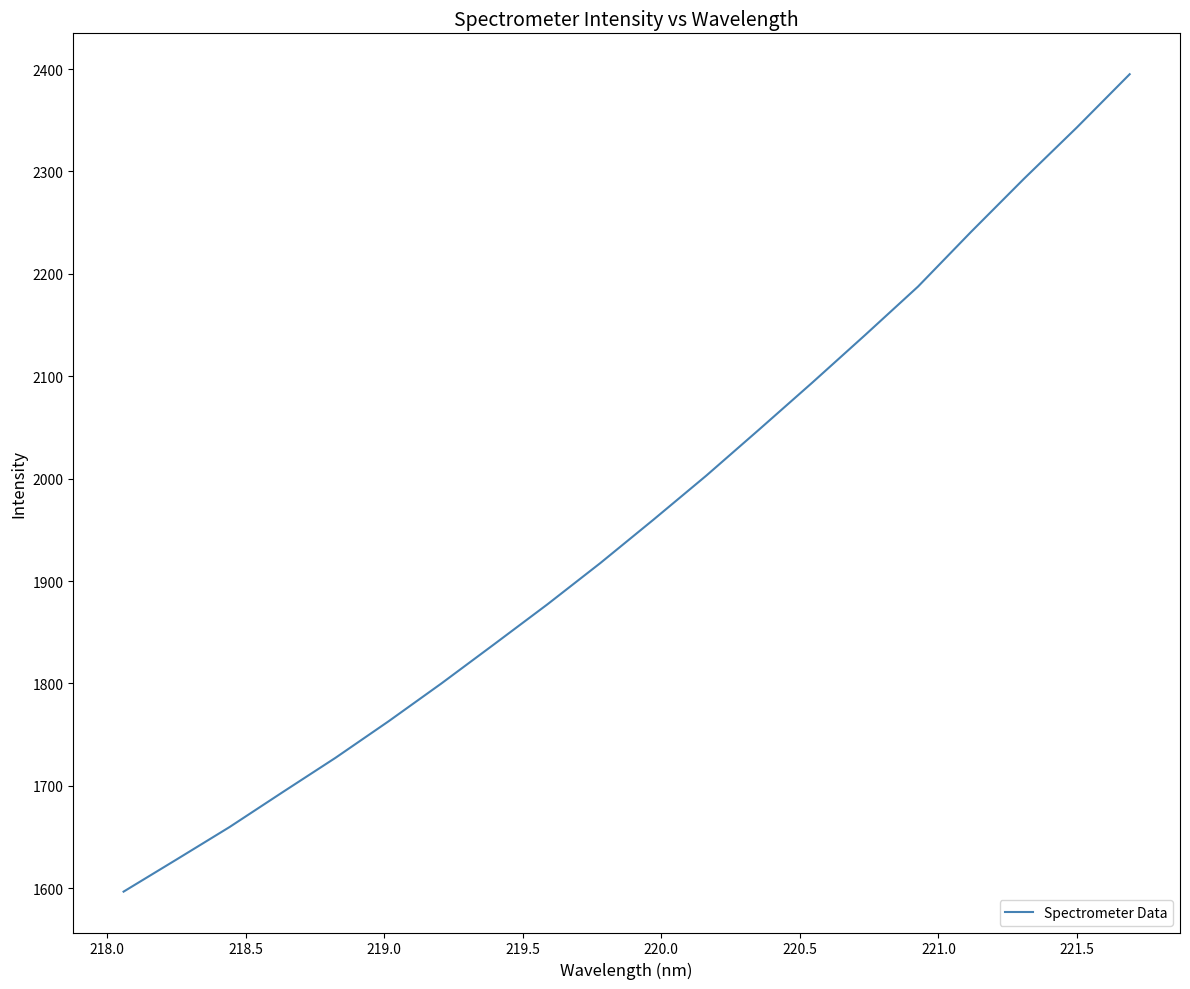

What is the difference between the maximum and minimum values?

798.2